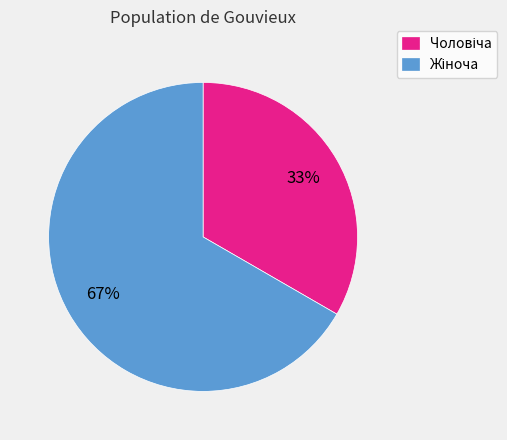

Is there a majority slice in this chart?

Yes